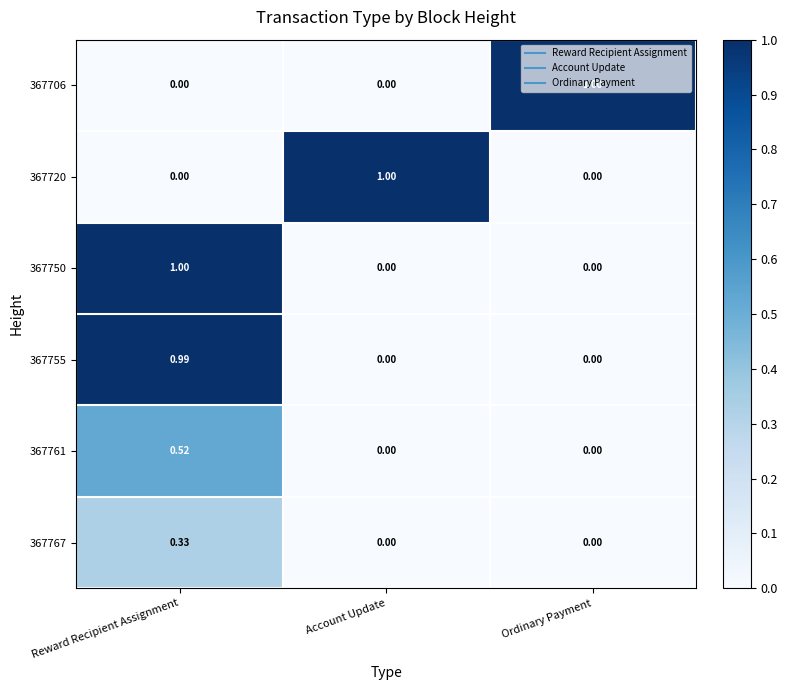

At which category is the sum across all series the highest?

Reward Recipient Assignment